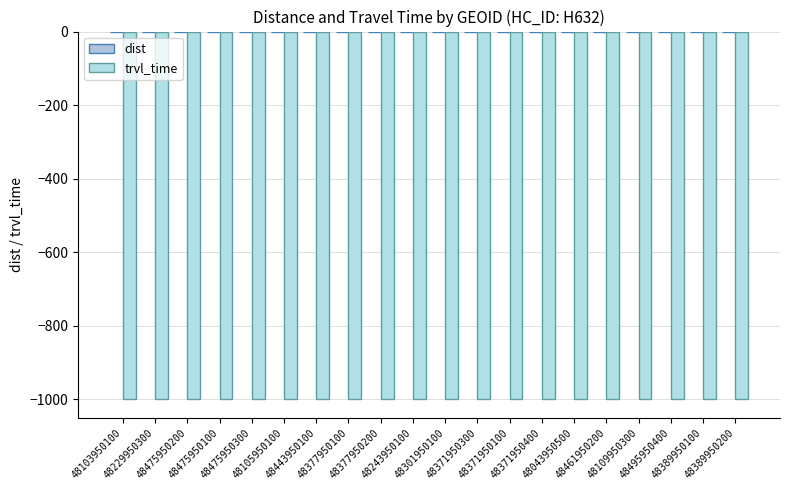

What is the total value across all series at 48475950300?

-999